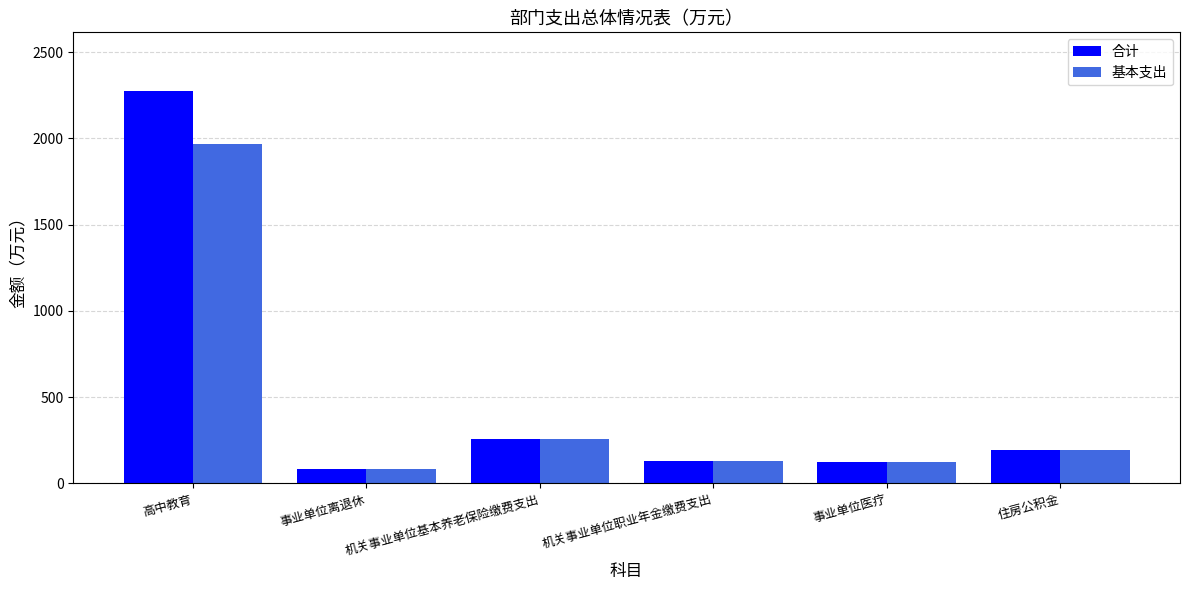

Which series has the widest spread of values?

合计